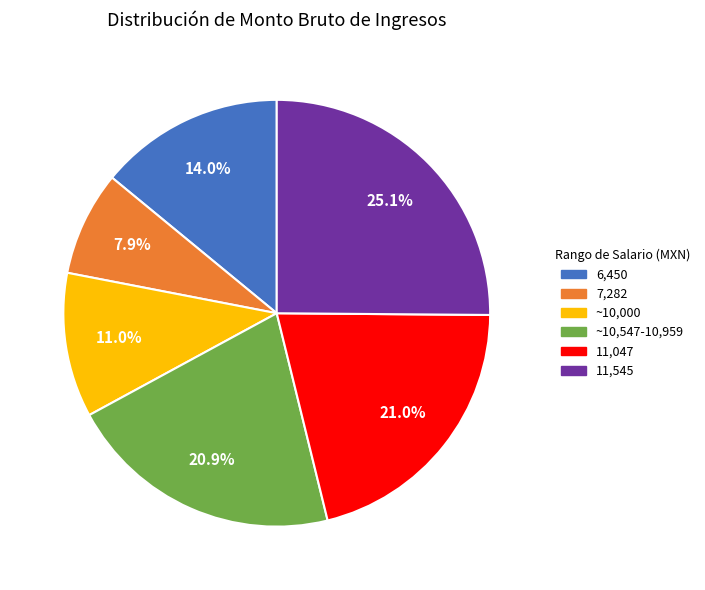

Approximately how many times larger is the value at 11,047 compared to 11,545?

0.8